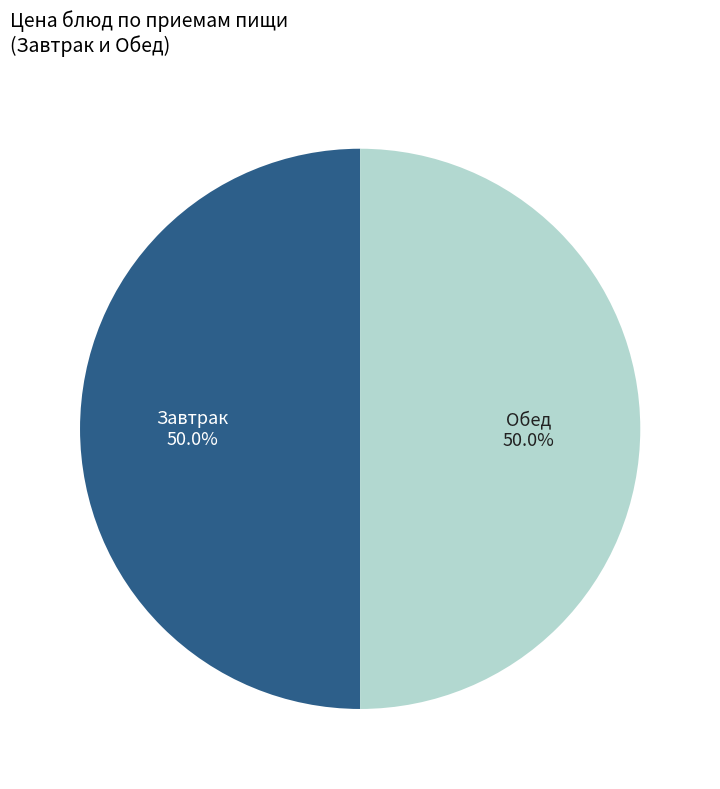

What portion of the pie excludes Завтрак?

50.0%